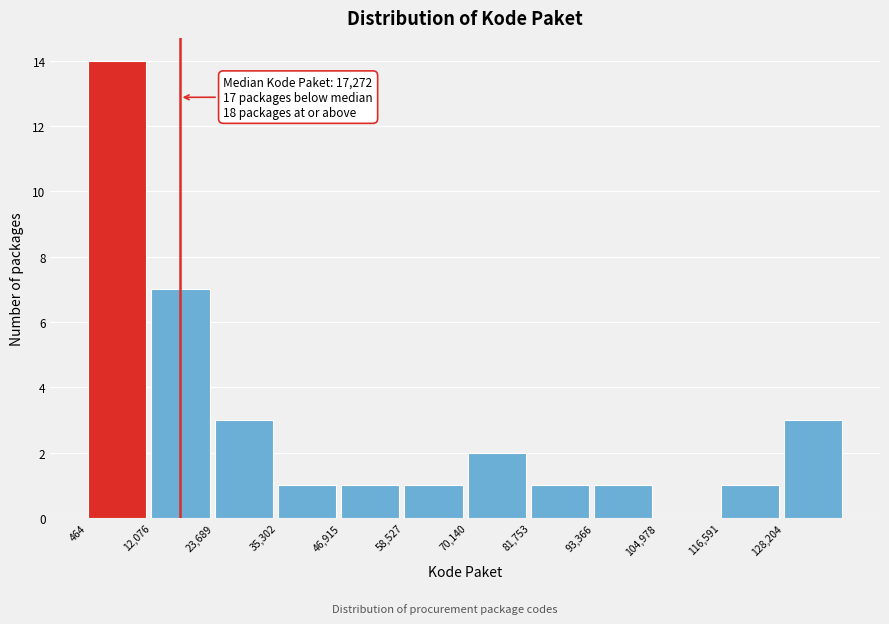

Over which range of the x-axis is the bar tallest?

0 to 12000